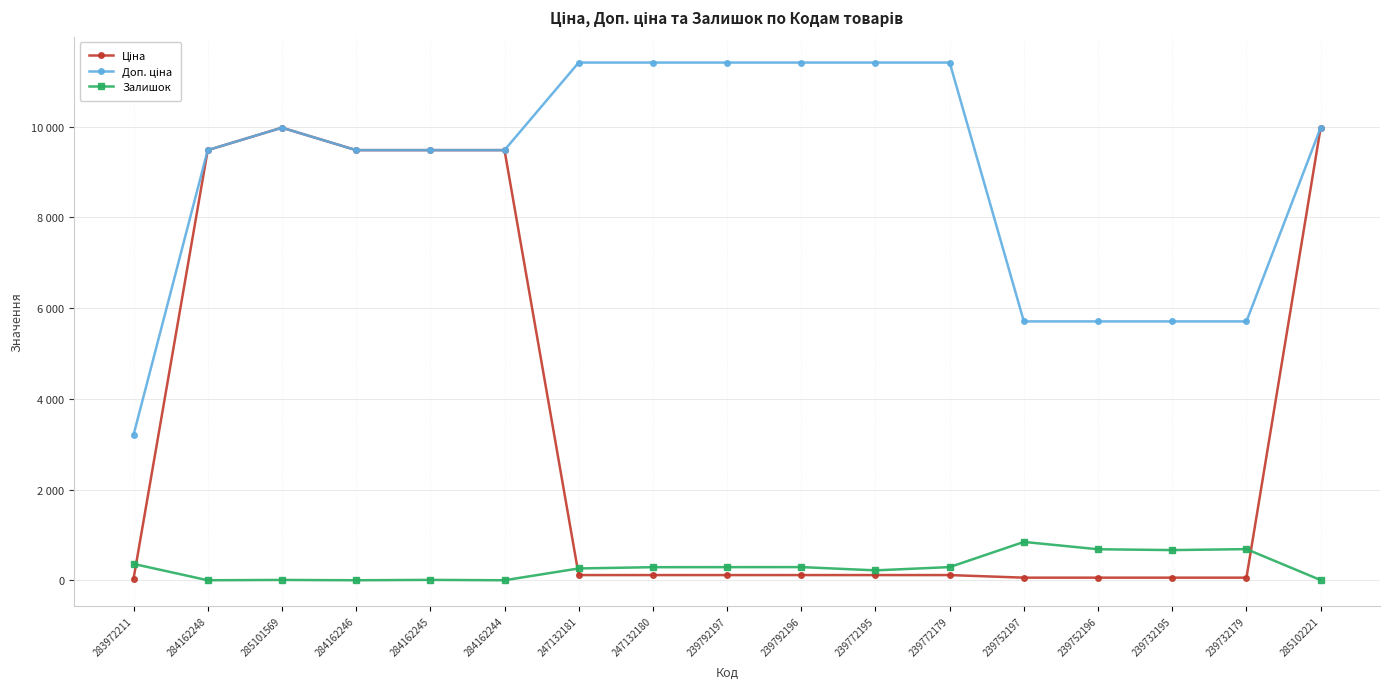

Rank the series by their maximum value, from lowest to highest.

Залишок, Ціна, Доп. ціна